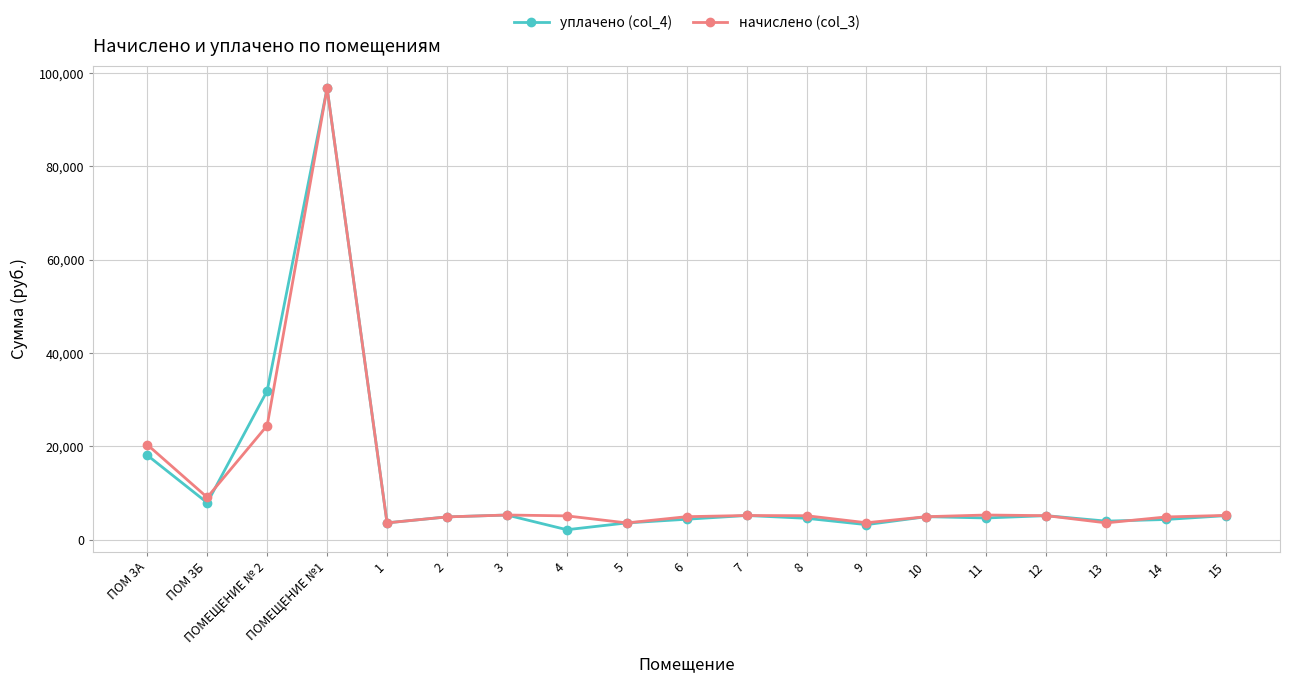

Where is the first local minimum for уплачено (col_4)?

ПОМ 3Б